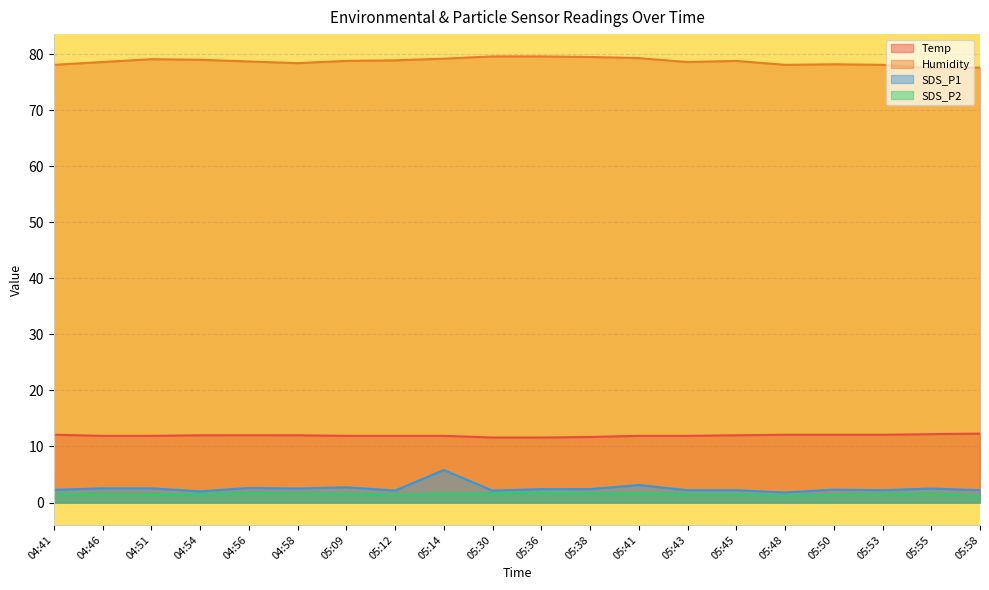

True or false: SDS_P2 and SDS_P1 intersect in this chart.

False